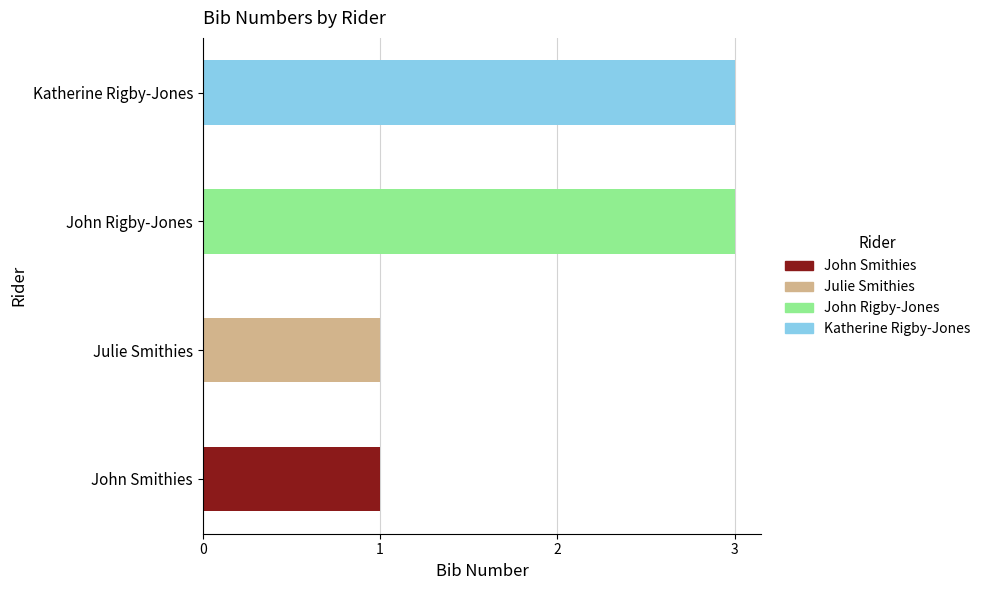

How many values are between 1 and 3?

4